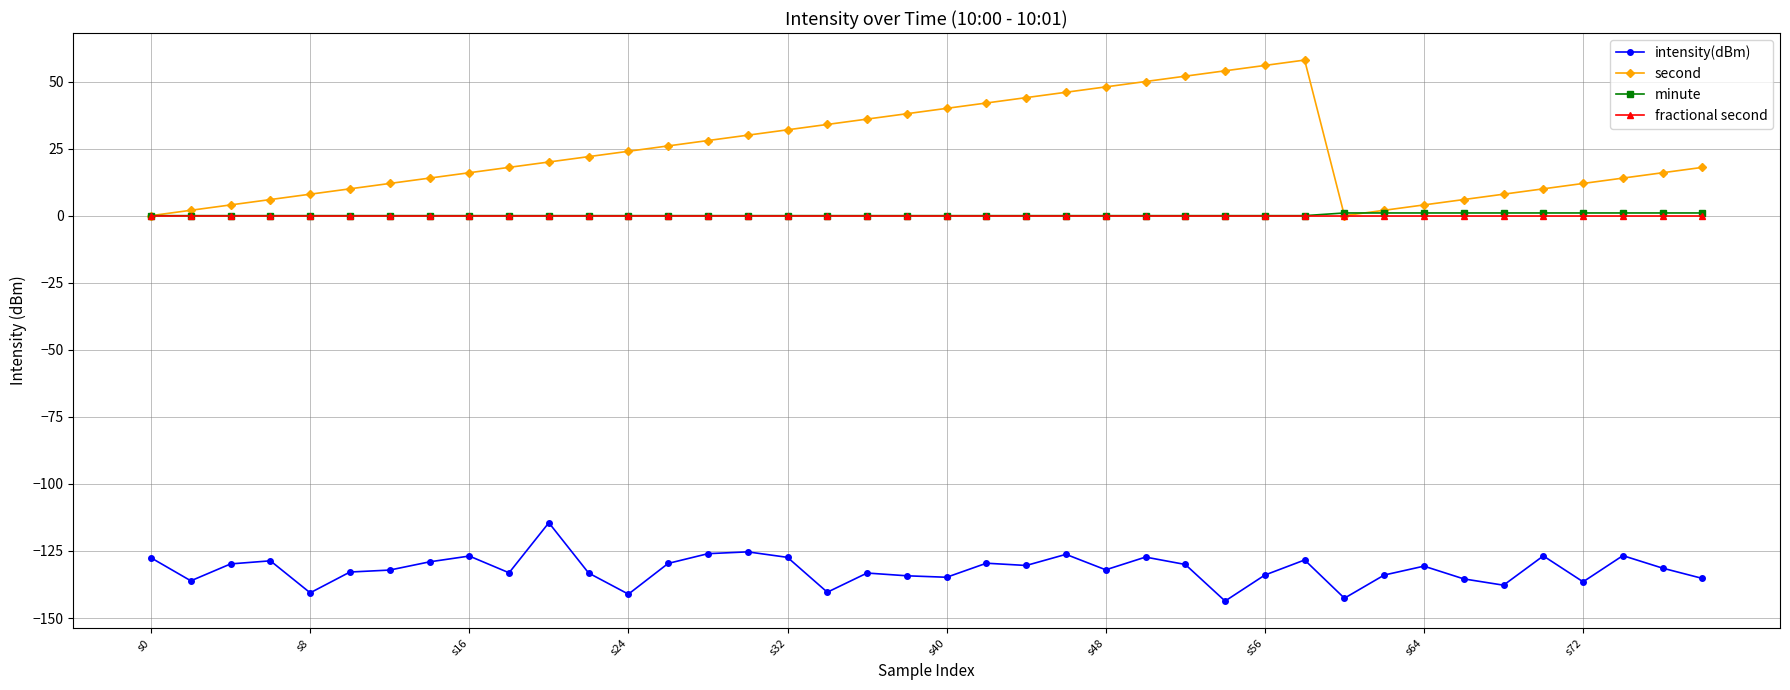

What is the maximum value shown in the chart?

58.0